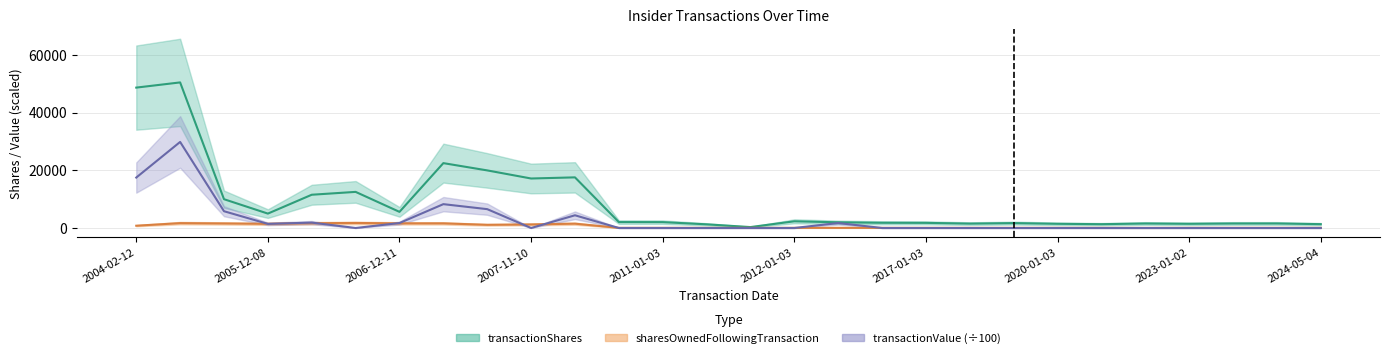

What position from the right is 2023-01-02?

4